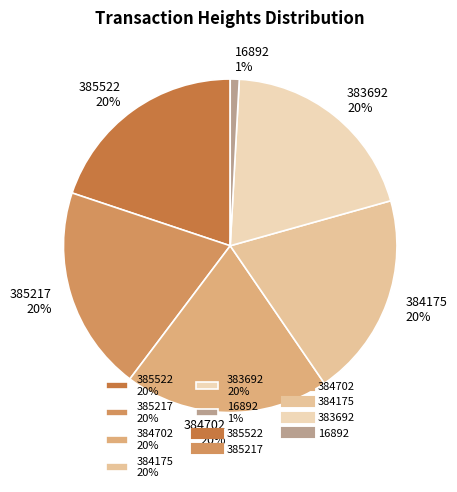

How many slices are in this pie chart?

6